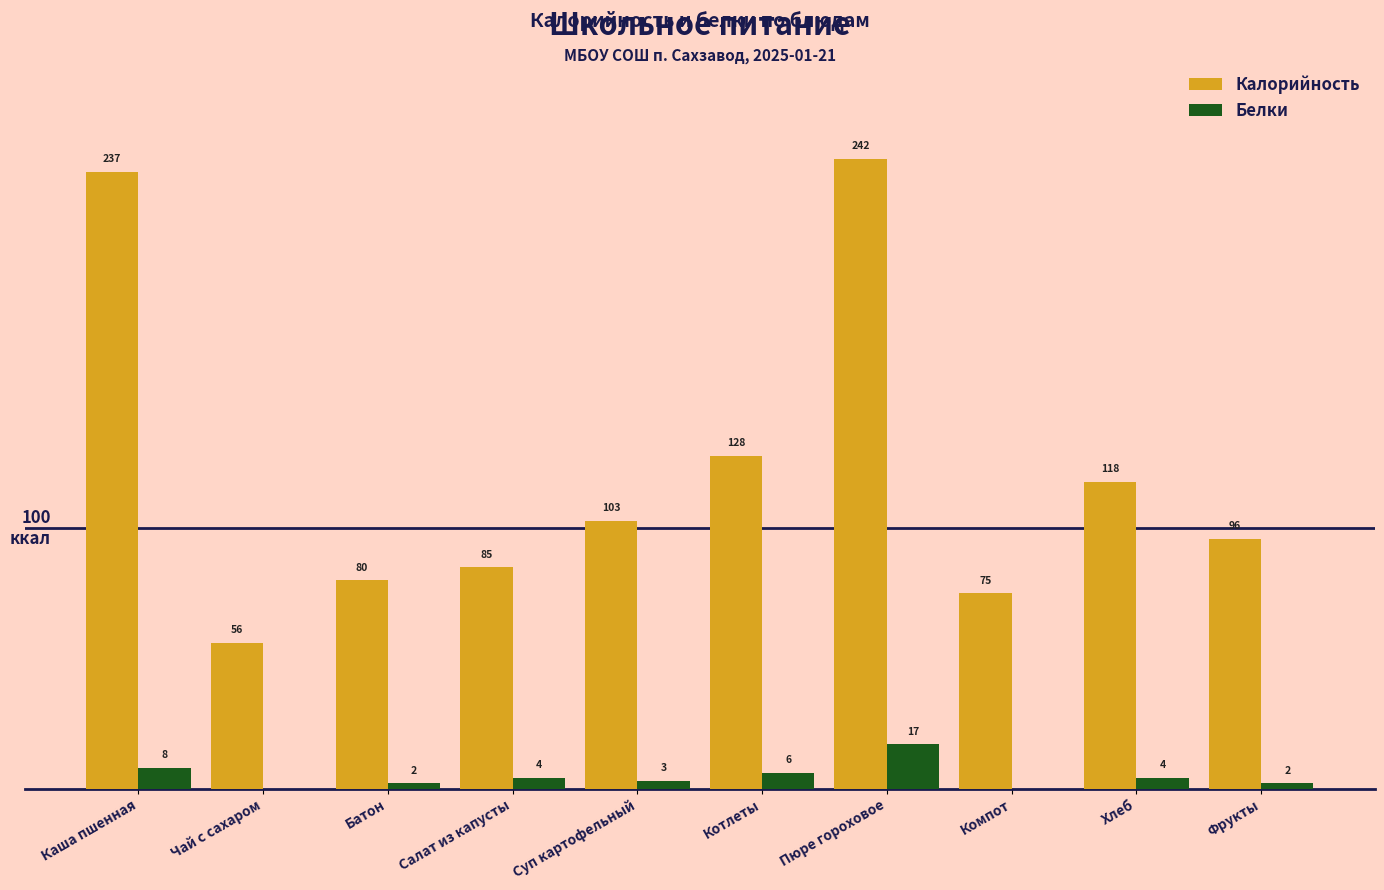

Which label corresponds to the largest value in the chart?

Пюре гороховое